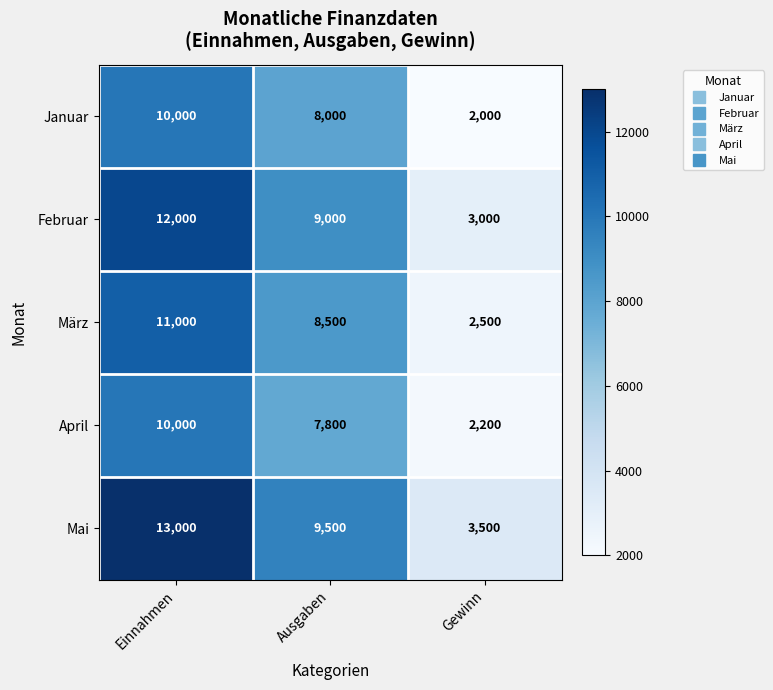

Is it true that April equals 10000 at Einnahmen?

True